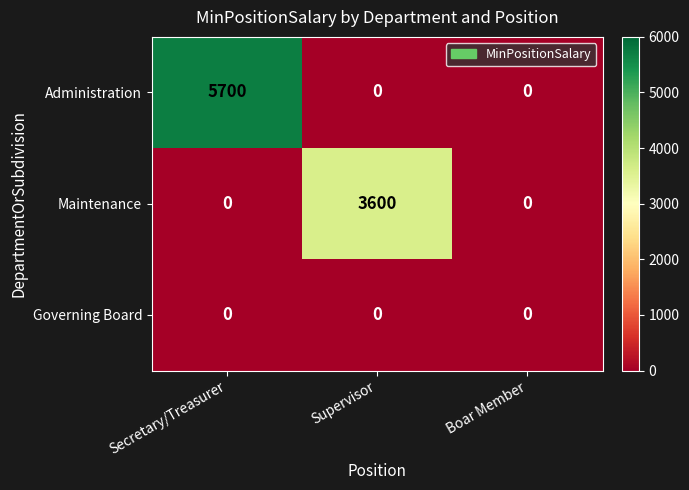

Reading left to right, transcribe all the data shown in this chart.

Administration: Secretary/Treasurer=5700	Supervisor=0	Boar Member=0
Maintenance: Secretary/Treasurer=0	Supervisor=3600	Boar Member=0
Governing Board: Secretary/Treasurer=0	Supervisor=0	Boar Member=0